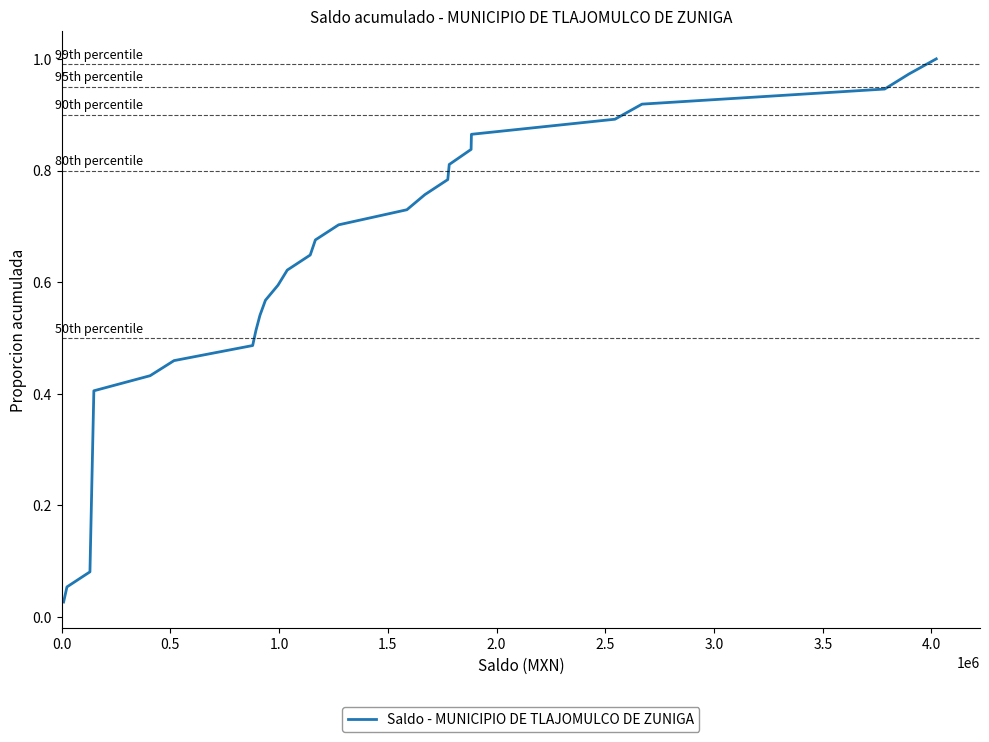

Does the chart have visible grid lines?

No